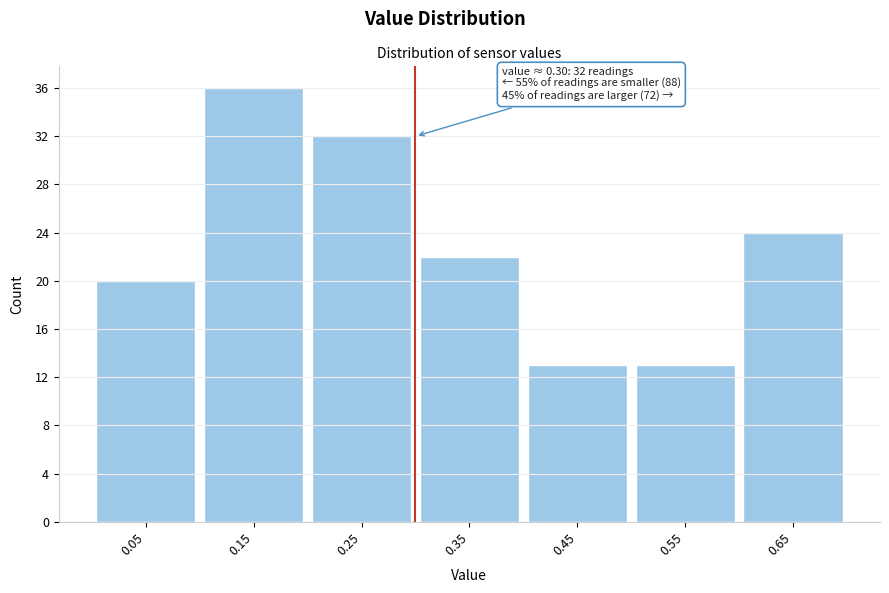

Which range on the x-axis has the tallest bar?

0.1 to 0.2